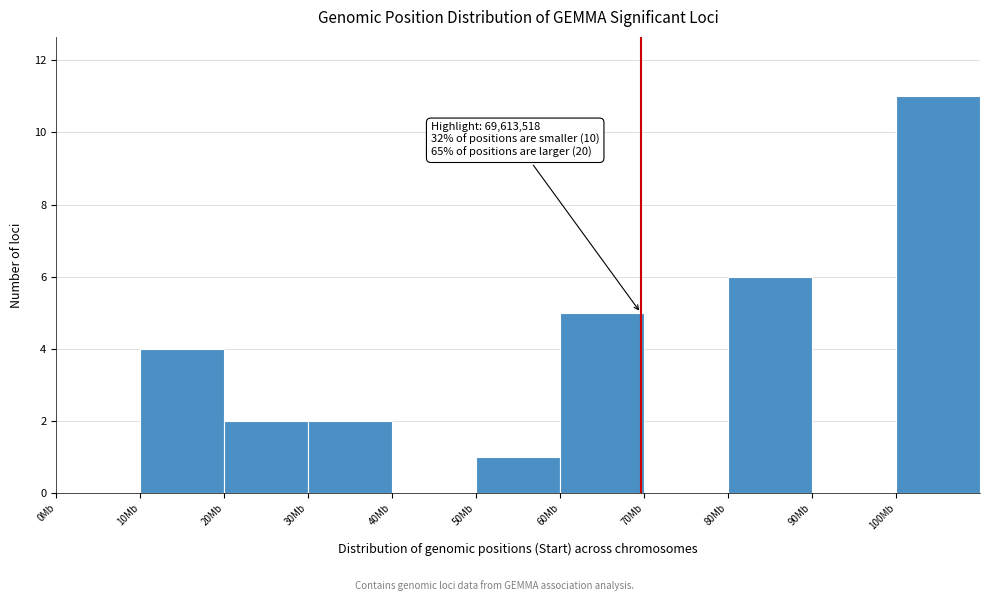

Reading left to right, what are all the values shown in this chart?

0Mb=0	10Mb=4	20Mb=2	30Mb=2	40Mb=0	50Mb=1	60Mb=5	70Mb=0	80Mb=6	90Mb=0	100Mb=11